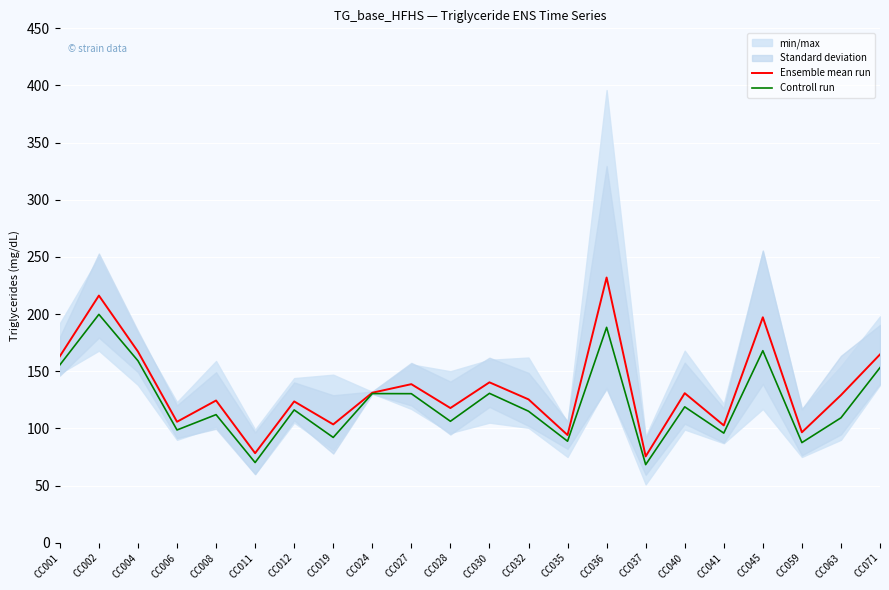

What is the average value of the Ensemble mean run series?

134.5